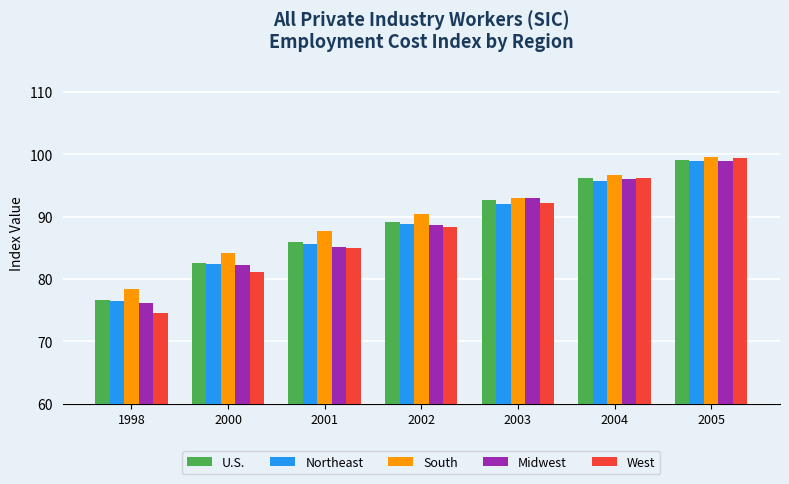

How many series are shown in this chart?

5